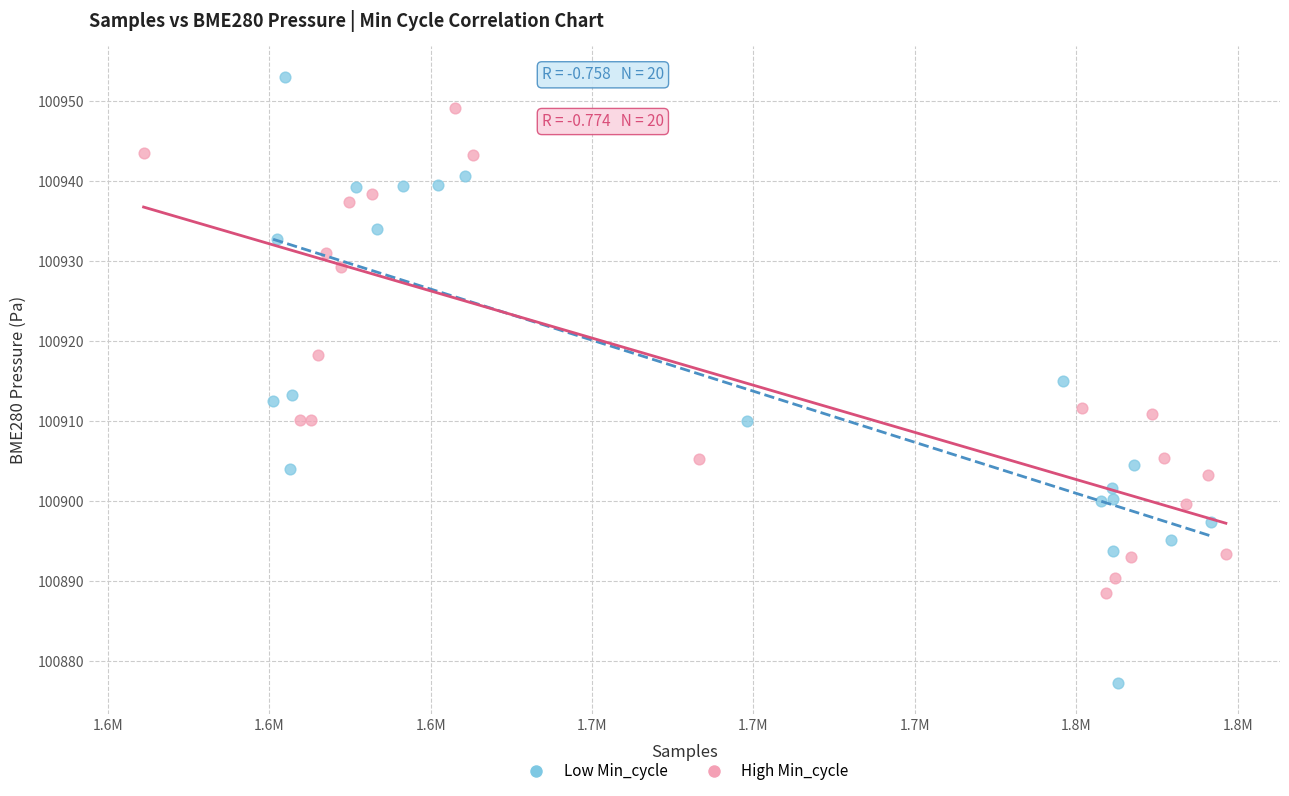

Which series reaches the minimum Y coordinate?

Low Min_cycle